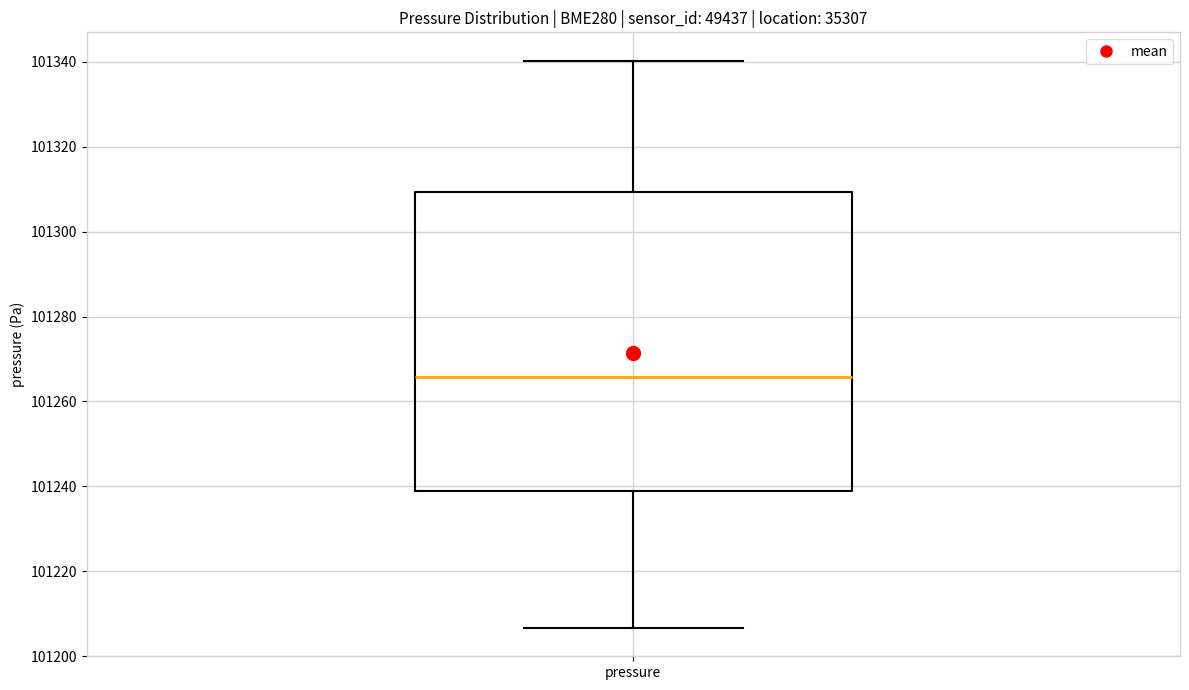

Read this box plot against the y-axis: the position of the median line, the range covered by the box, and the ends of both whiskers. The values are not printed on the chart, so give them approximately, as read against the axis.

median 101266, box 101238 to 101310, whiskers 101206 to 101340